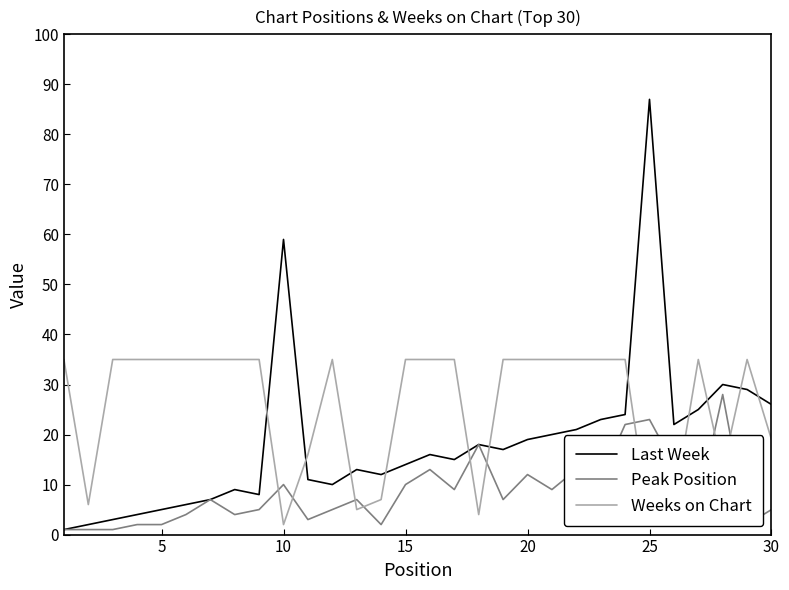

What are all the series names shown in the legend?

Last Week, Peak Position, Weeks on Chart